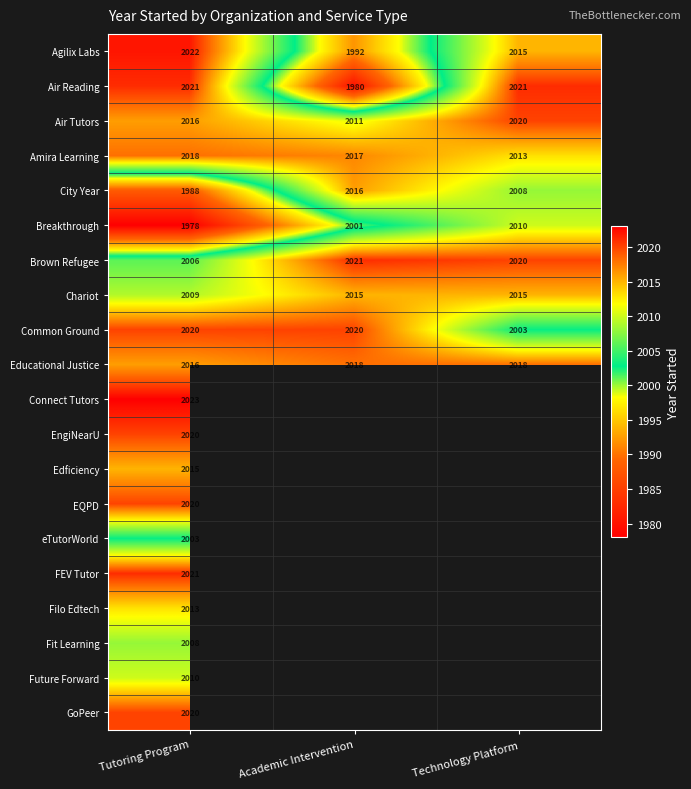

How many data points in Air Reading are less than 2021?

1